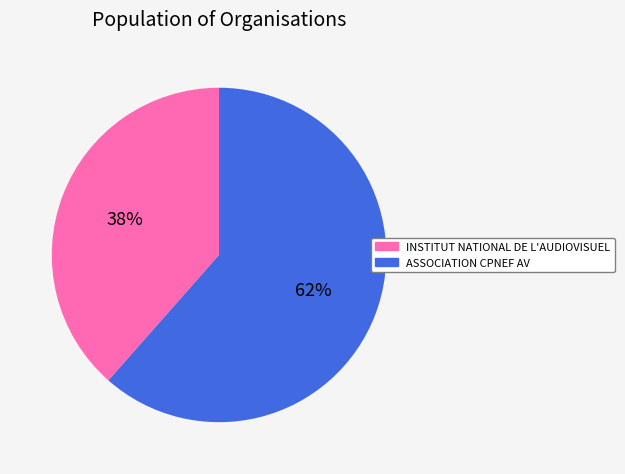

How many slices are in this pie chart?

2